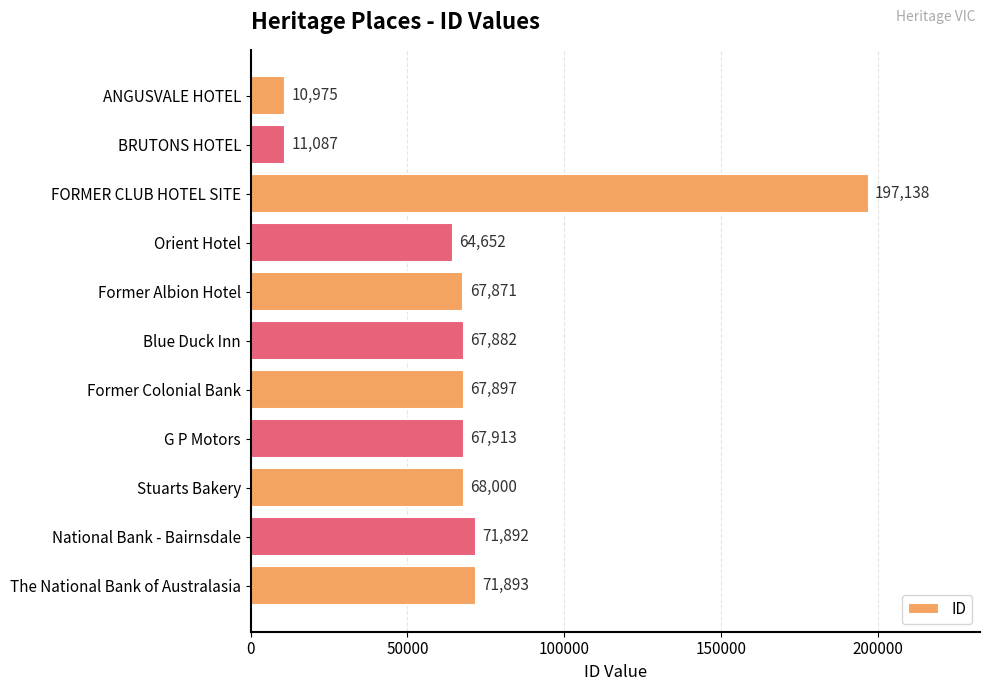

Which label corresponds to the largest value in the chart?

FORMER CLUB HOTEL SITE